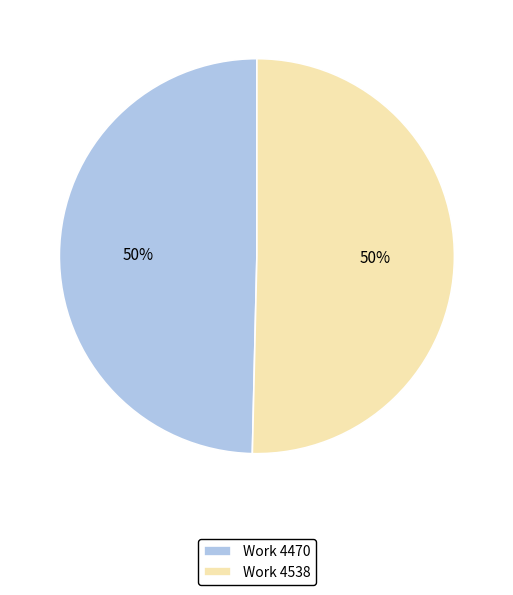

To the nearest percent, what percentage of the pie is Work 4470?

50%